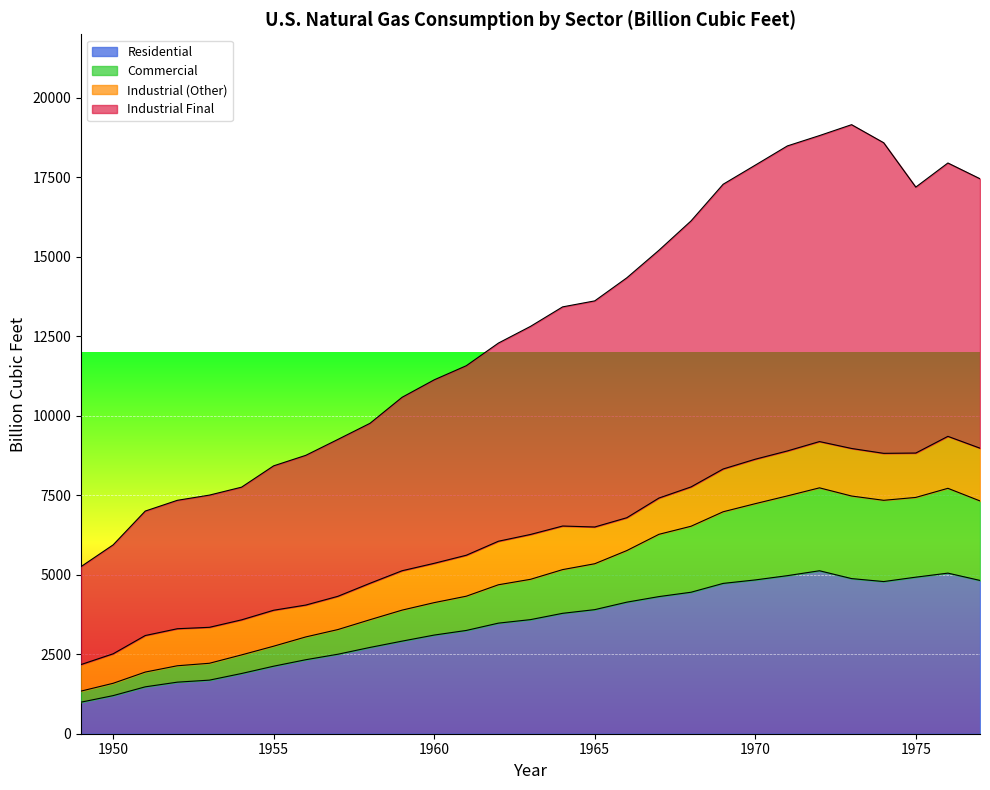

True or false: Industrial Total and Industrial Final intersect in this chart.

False